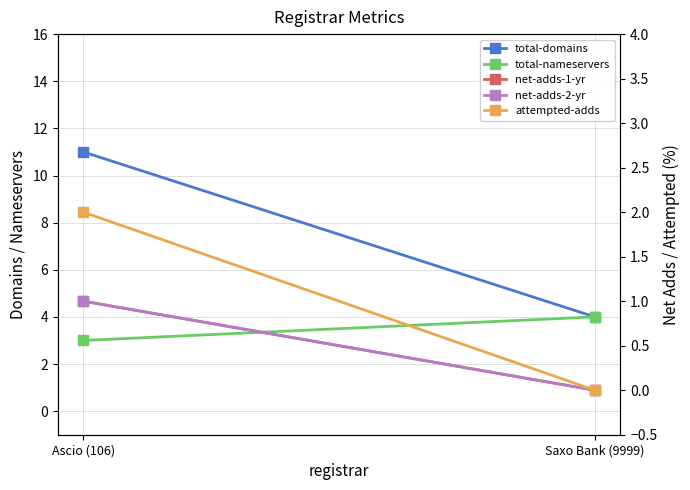

At which category is the sum across all series the highest?

Ascio (106)